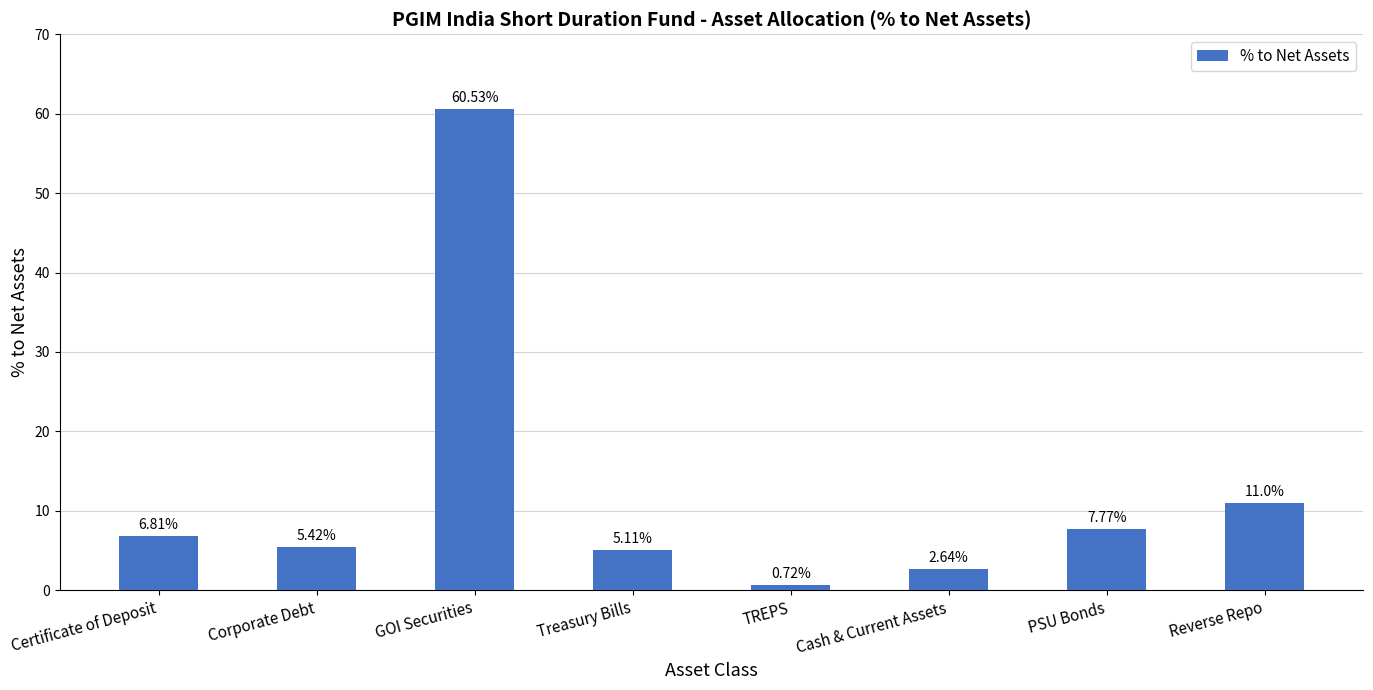

What is the ratio of the value at Corporate Debt to the value at GOI Securities?

0.1